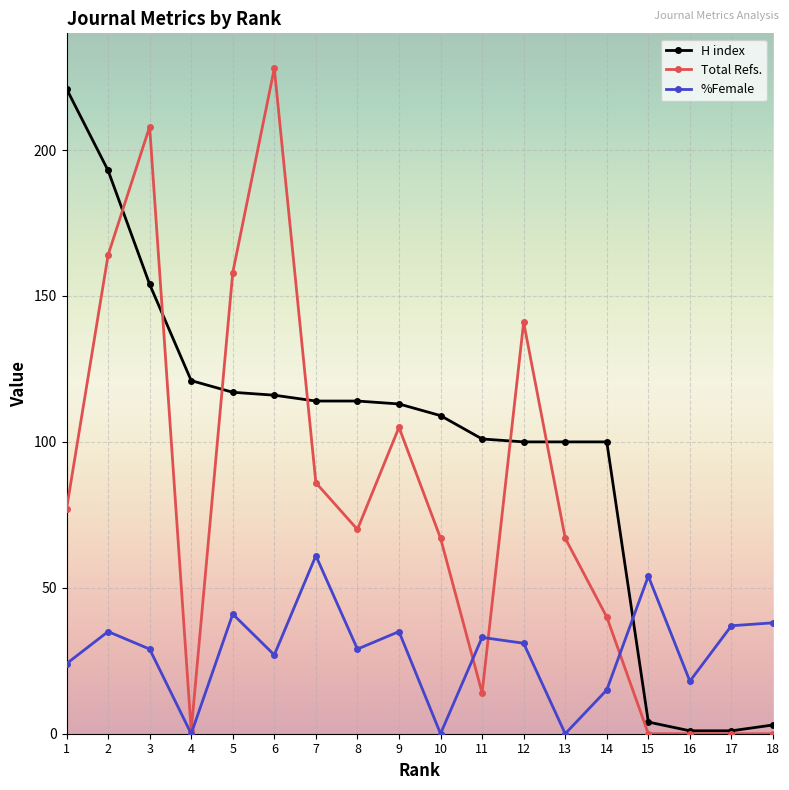

The value of H index at 1 is 308. True or false?

False